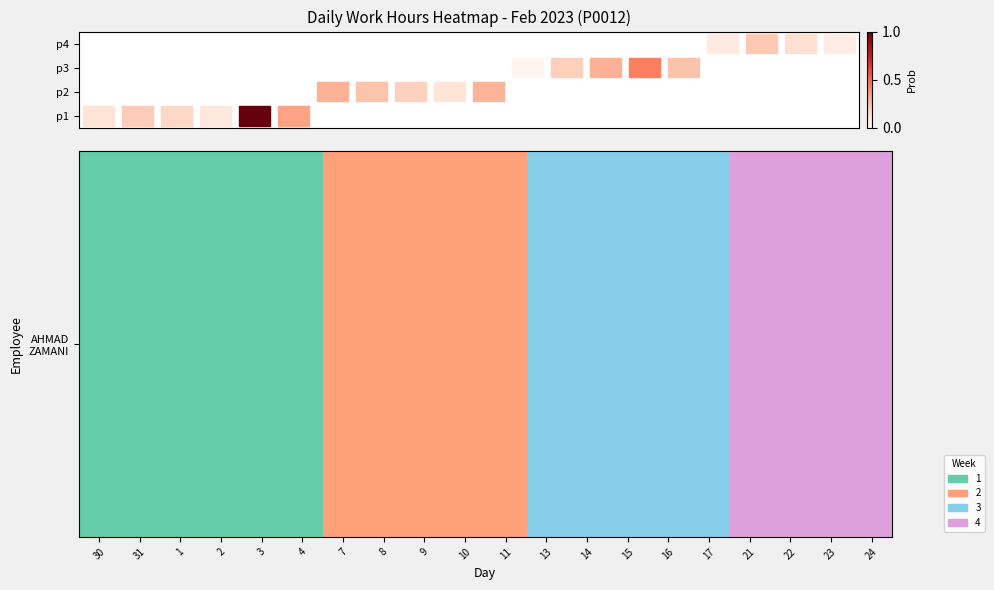

What is the approximate value at 4?

1